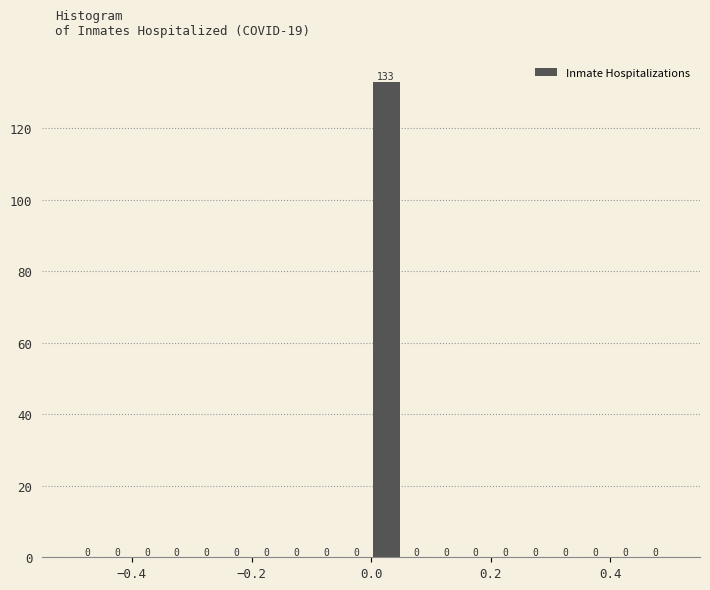

Read against the x-axis, roughly where is the centre of the tallest bar?

0.02